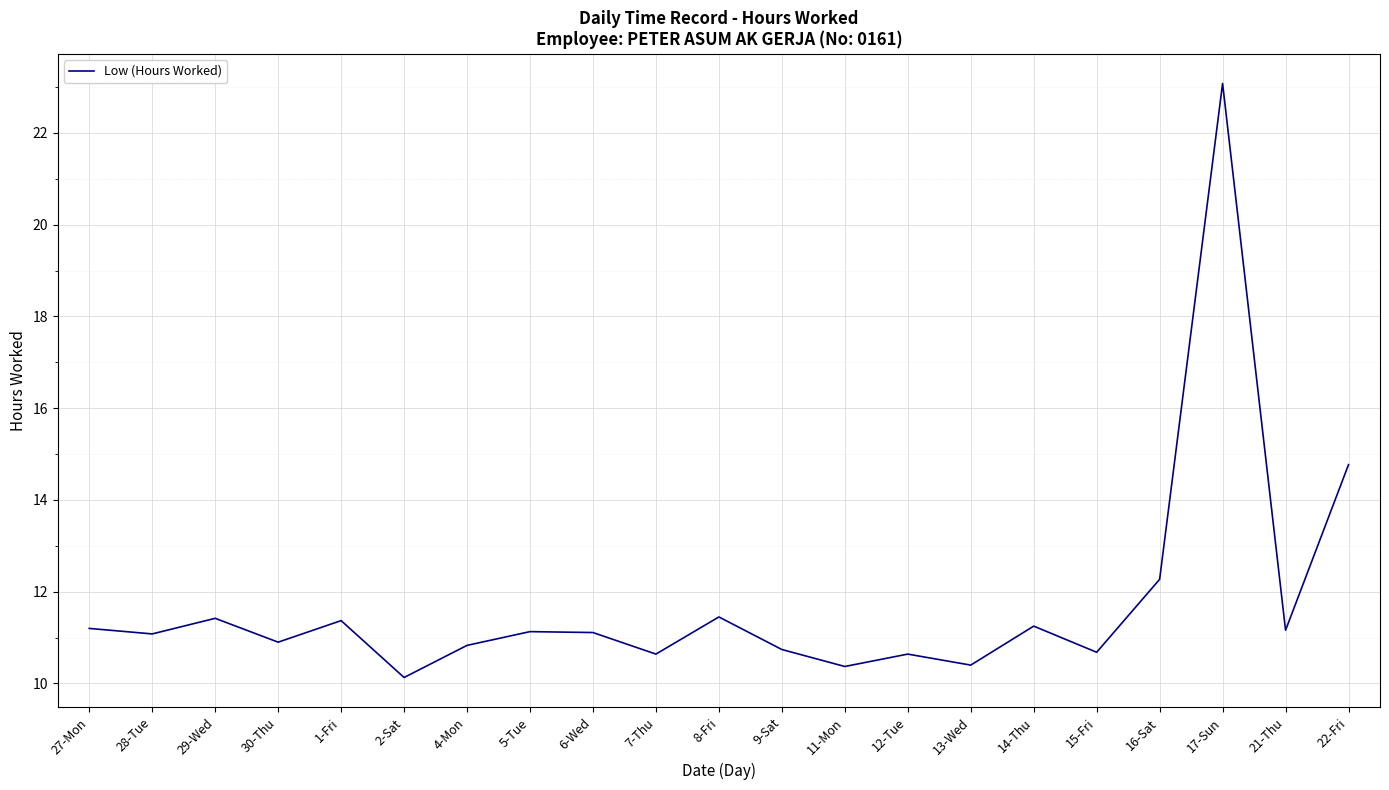

What position from the left is 13-Wed?

15